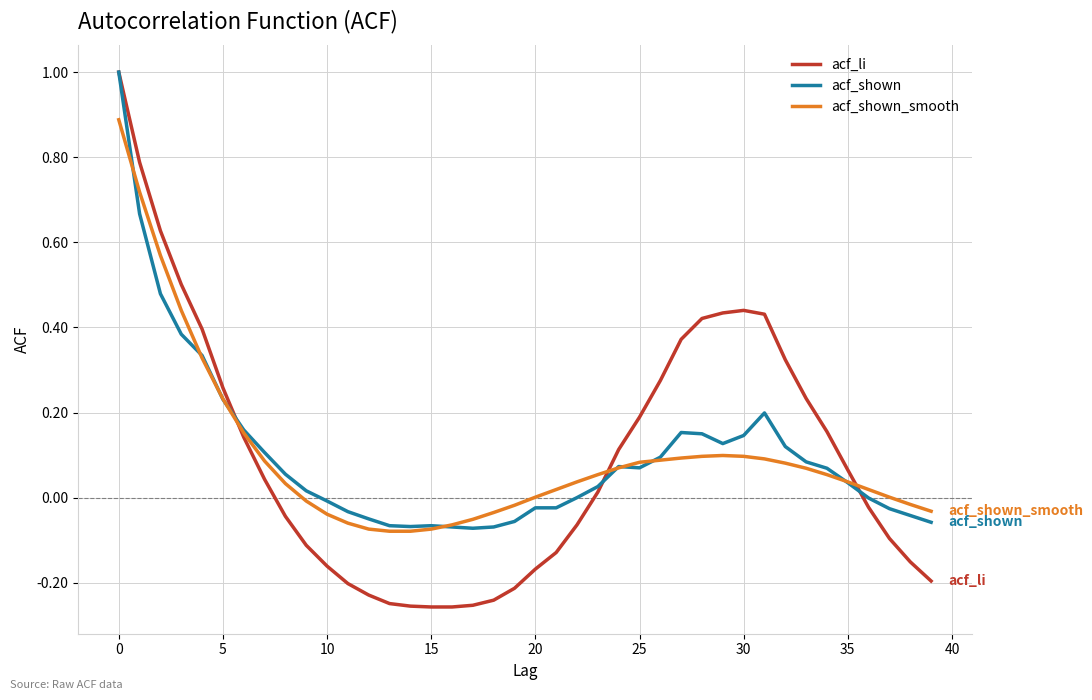

How many distinct data groups are displayed?

3